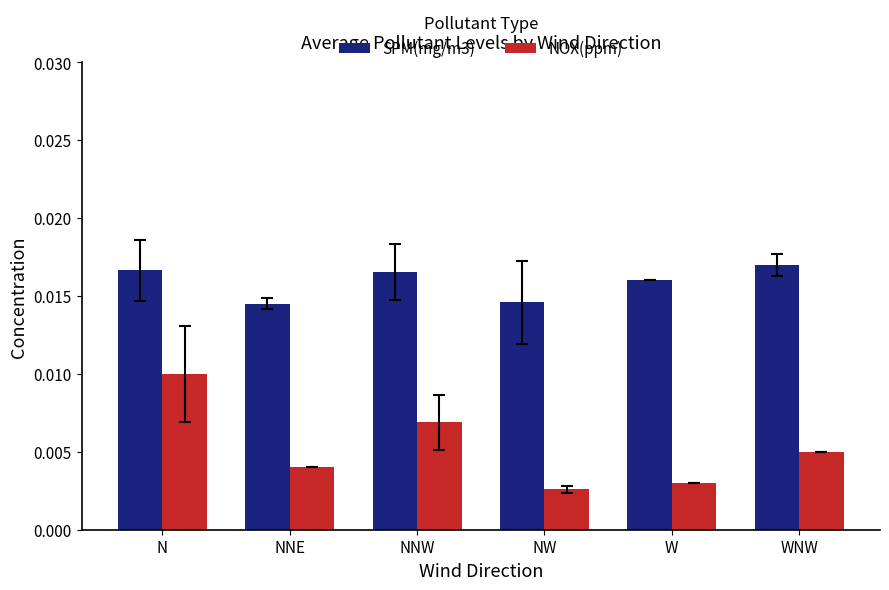

How many NOX(ppm) values are between 0 and 1?

6